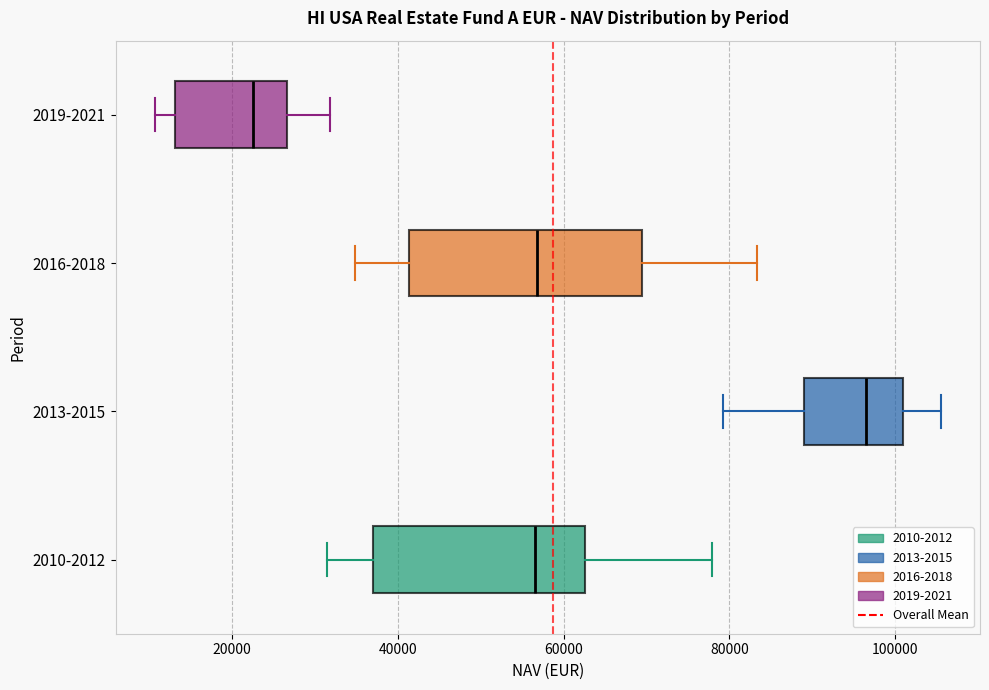

Comparing the boxes themselves (not the whiskers), which one is the widest?

2016-2018